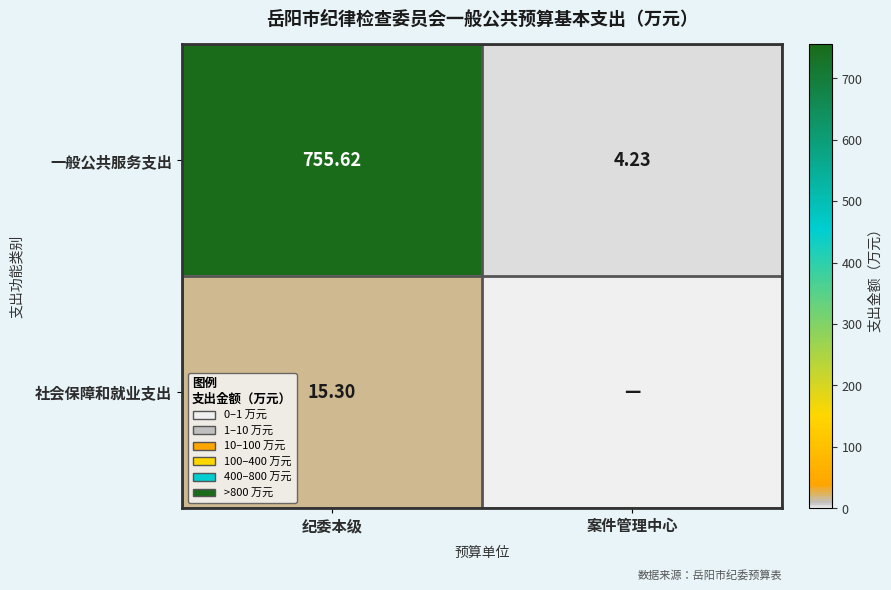

What is the total value across all series at 案件管理中心?

4.2